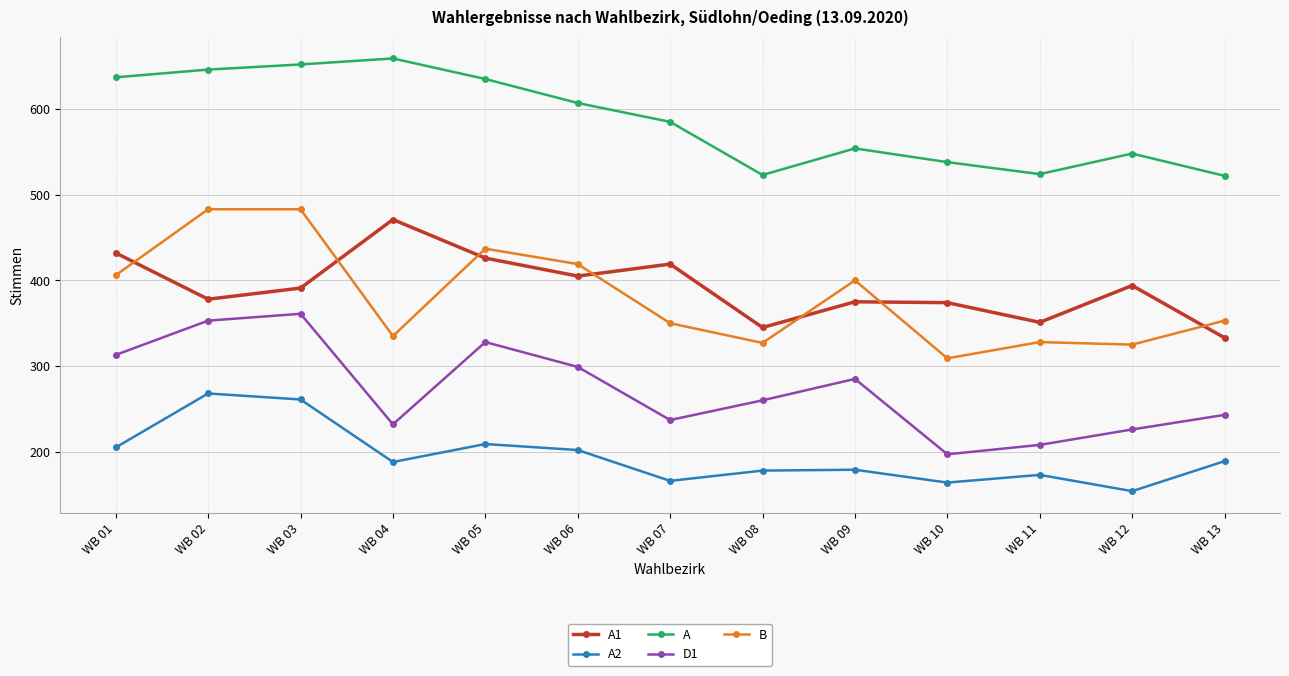

The value of A2 at WB 04 is 109. True or false?

False